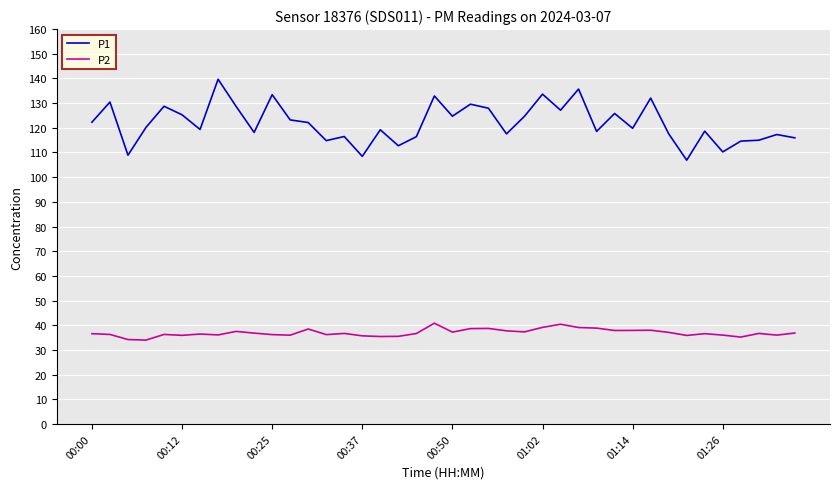

Which series has the largest range (max minus min)?

P1